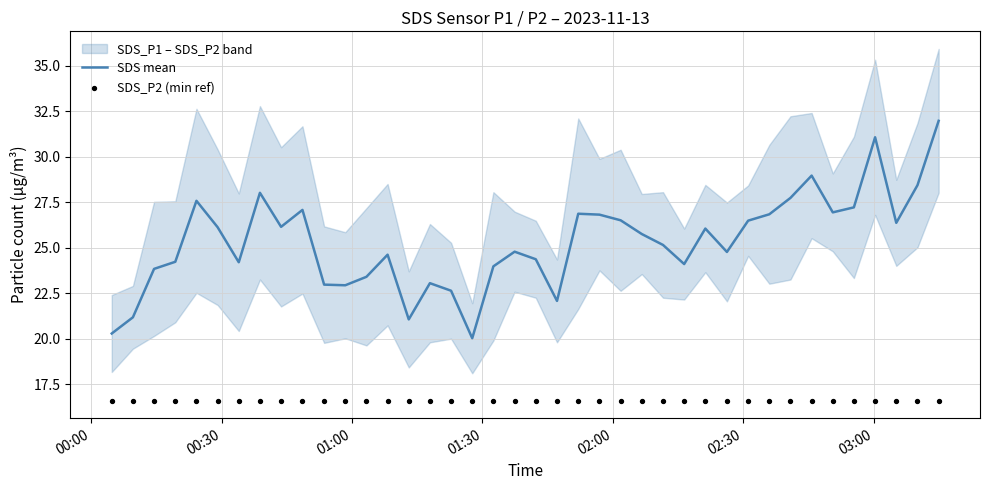

Which series reaches the minimum Y coordinate?

SDS_P2 (min ref)